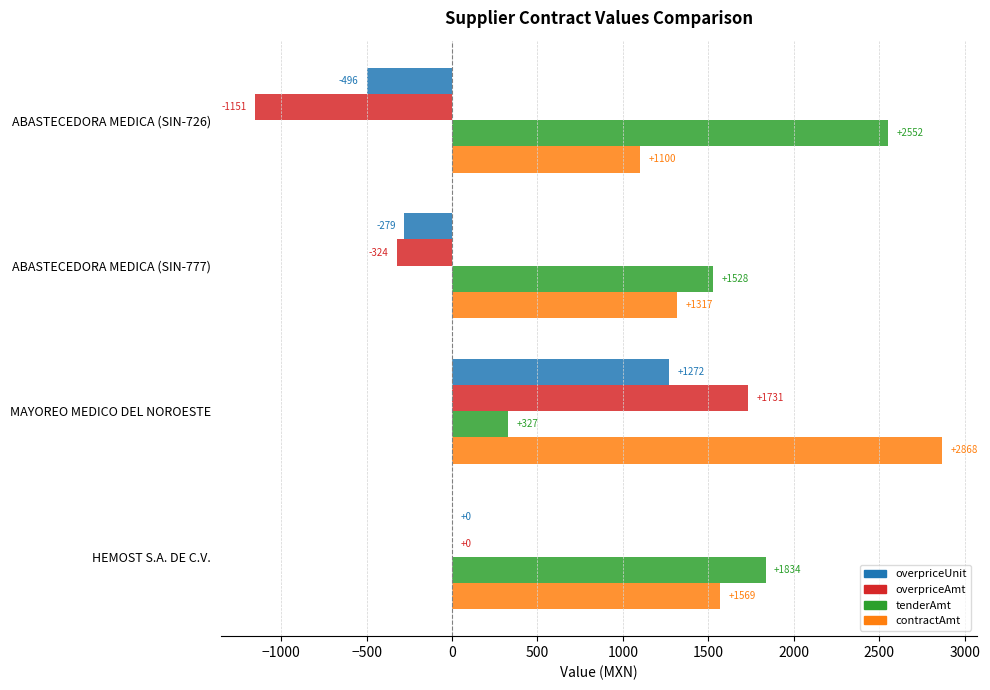

Which label corresponds to the largest value in the chart?

MAYOREO MEDICO DEL NOROESTE